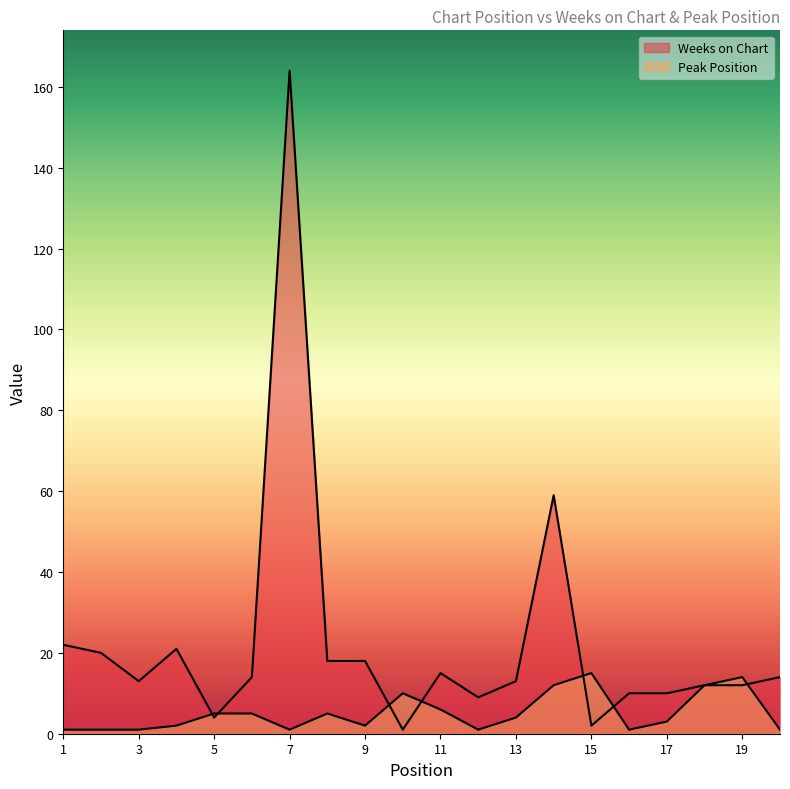

True or false: Peak Position and Weeks on Chart cross at least once.

True